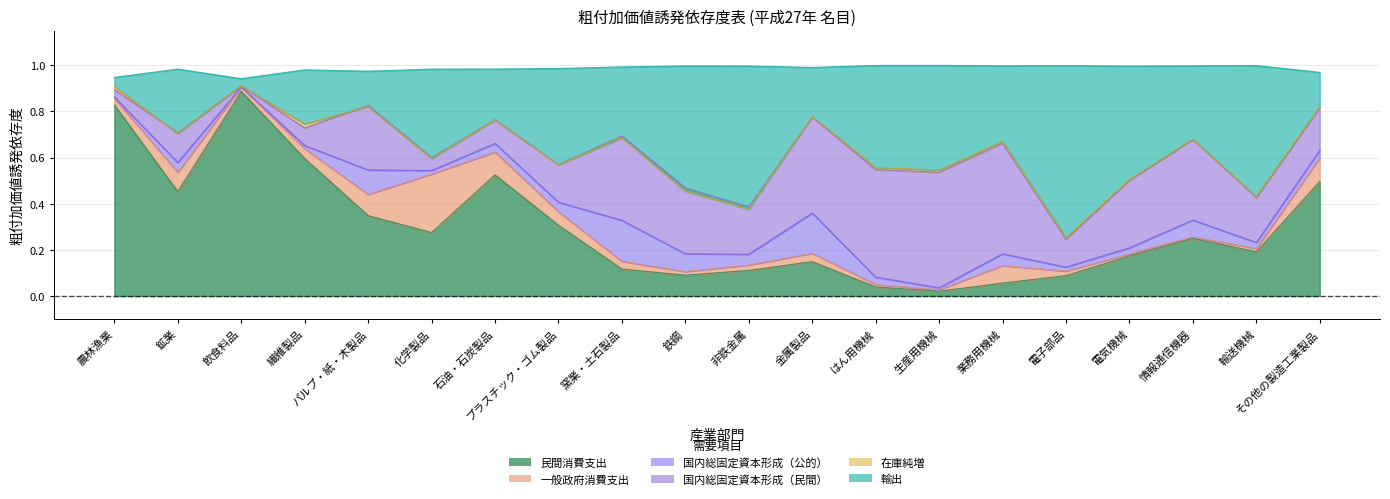

Where is the first local minimum for 輸出?

飲食料品